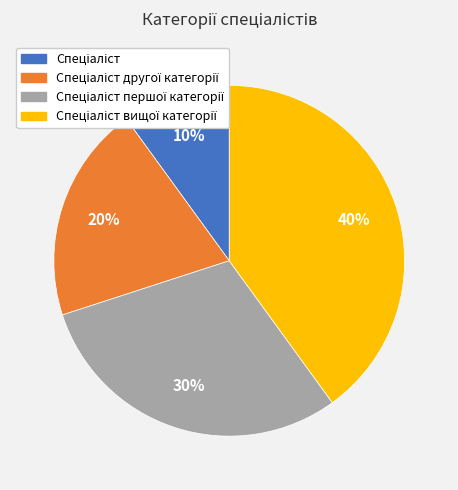

Is there a majority slice in this chart?

No